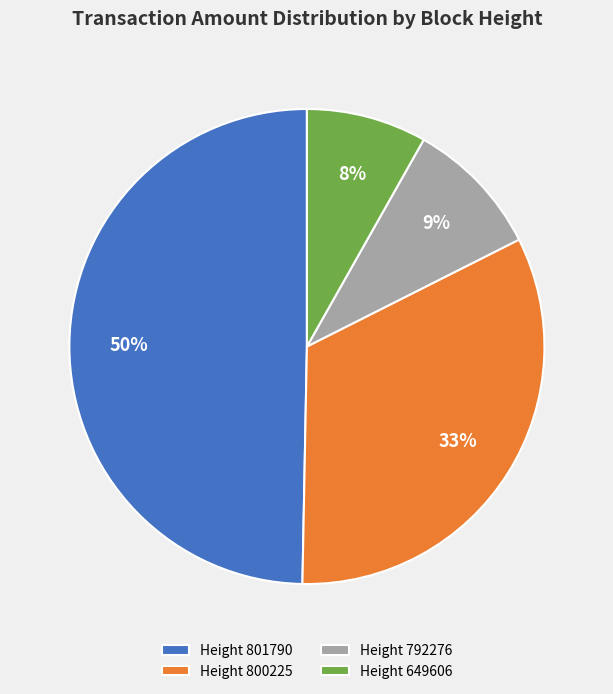

Is there any slice that represents more than half of the pie?

No